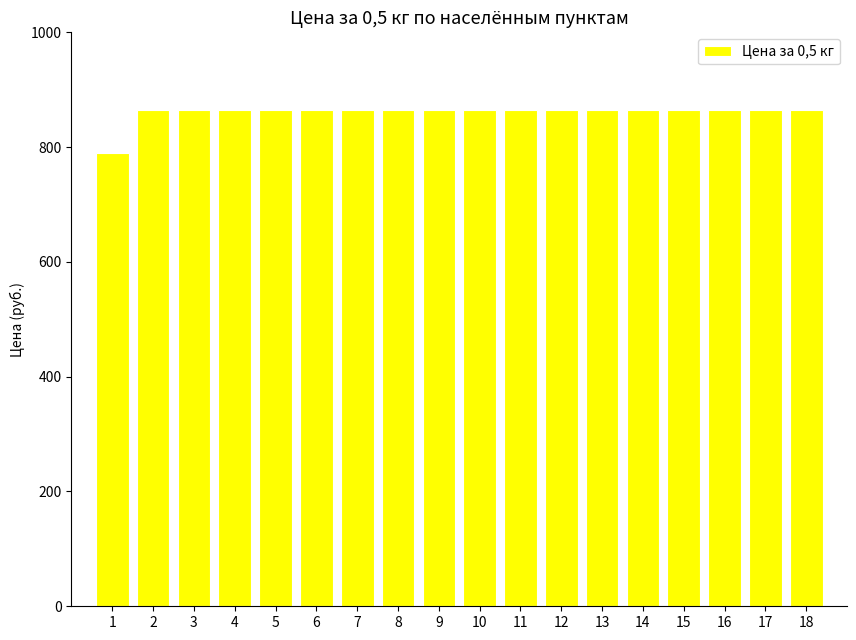

Does the chart contain any negative values?

No